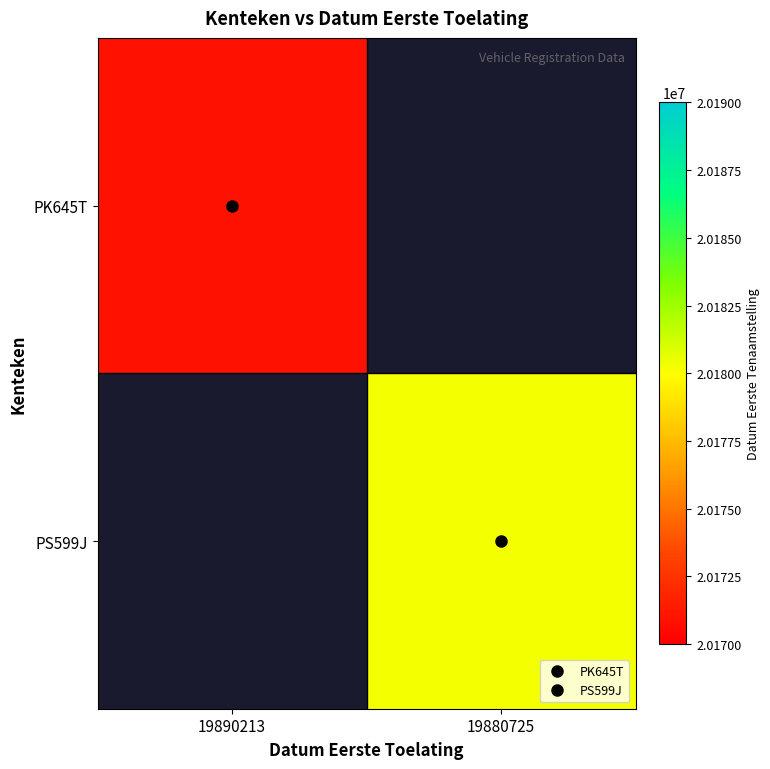

What is the lowest value of the PK645T series?

20170916.0